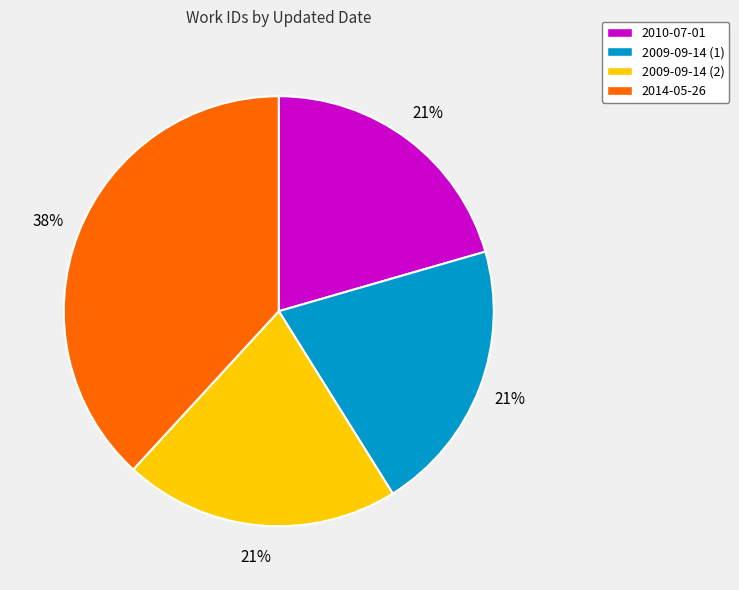

Which has a higher value, 2010-07-01 or 2014-05-26?

2014-05-26